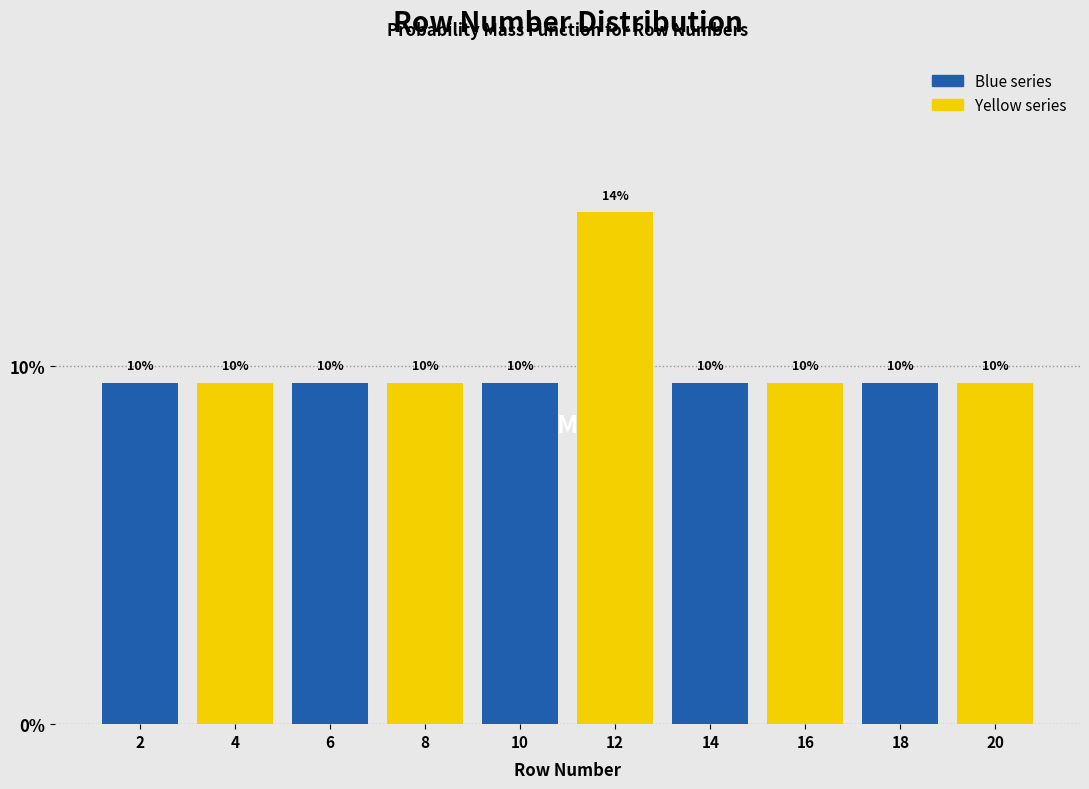

Does the chart contain any negative values?

No